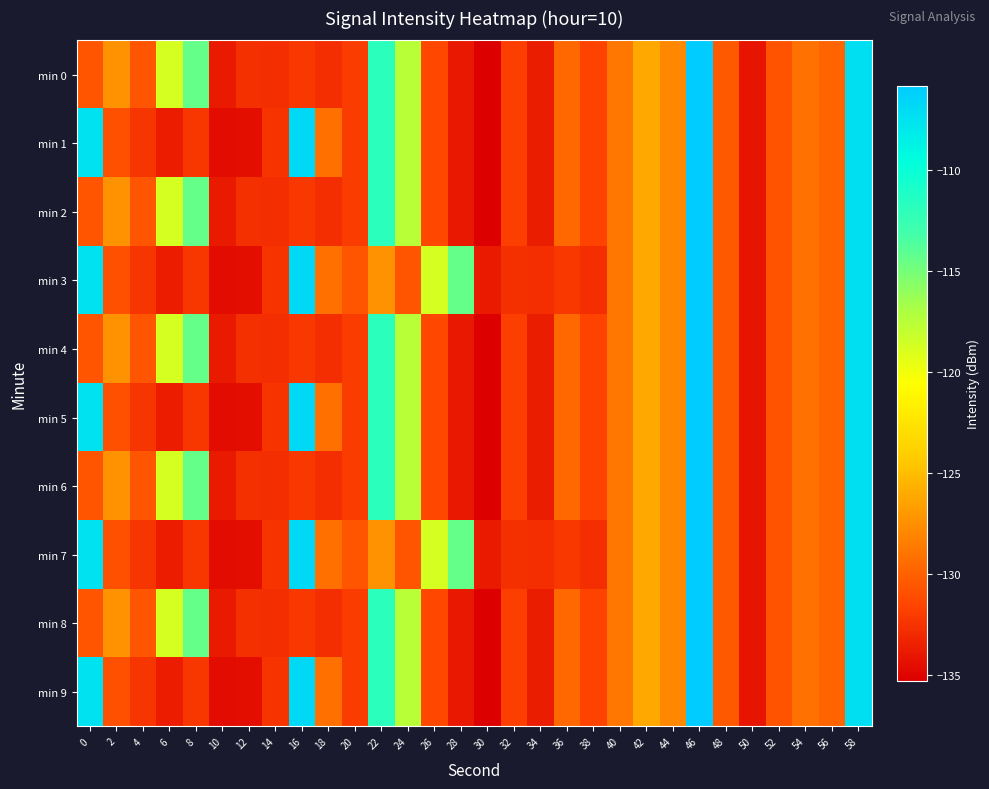

How many categories are shown in the chart?

30